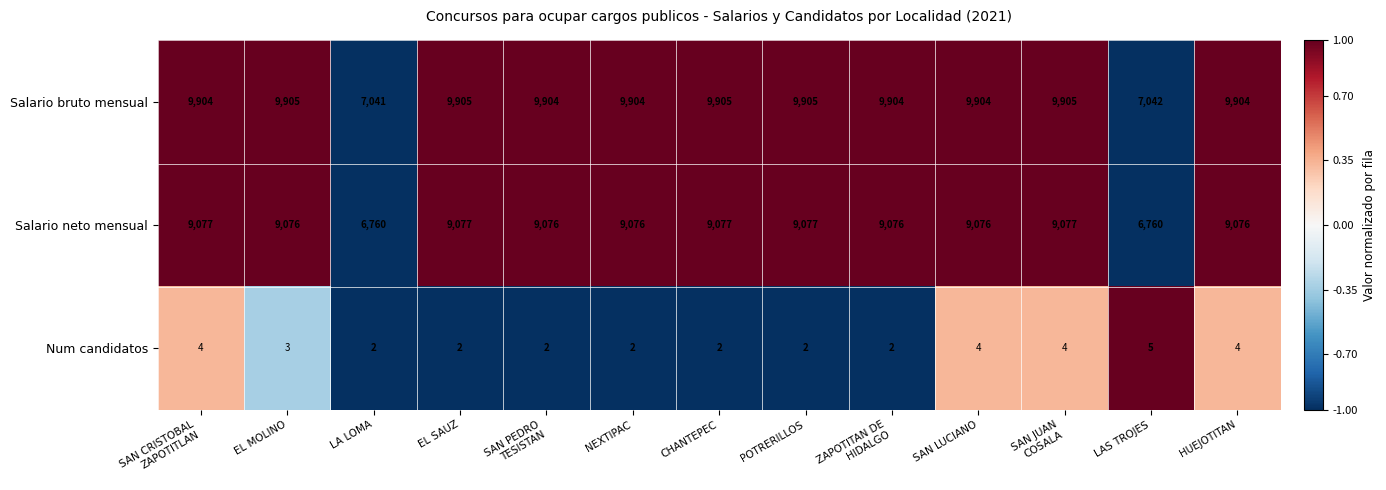

What is the total value across all series at ZAPOTITAN DE
HIDALGO?

18982